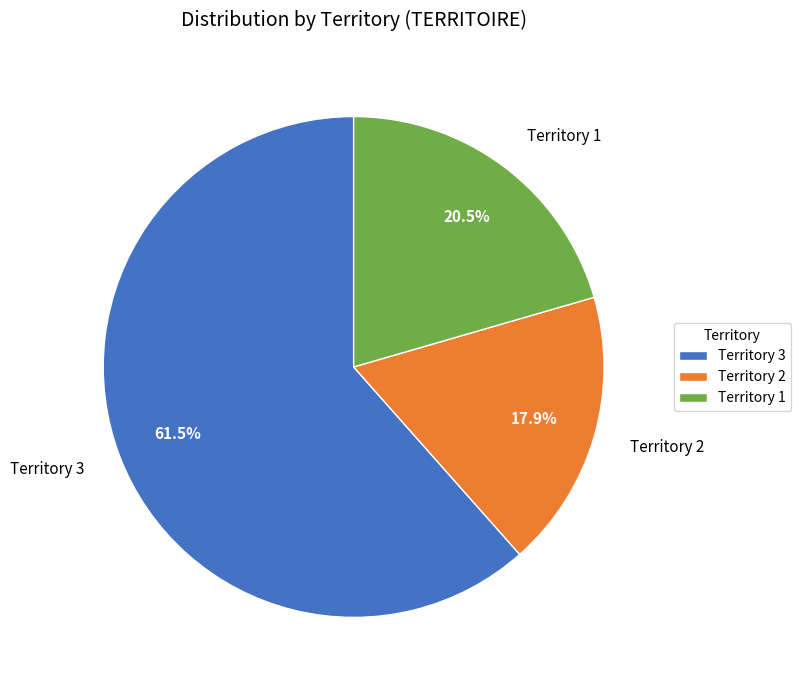

What percentage is NOT represented by Territory 1?

79.5%